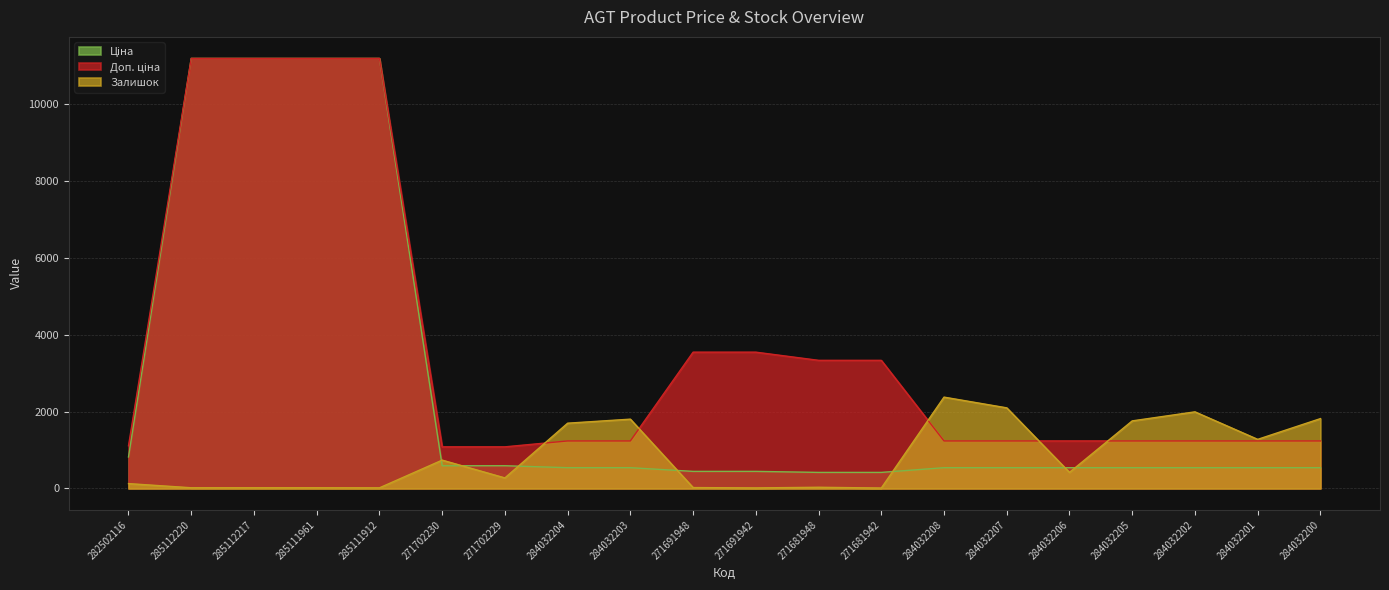

What is the difference between the Доп. ціна values at 284032201 and 285111912?

9952.8